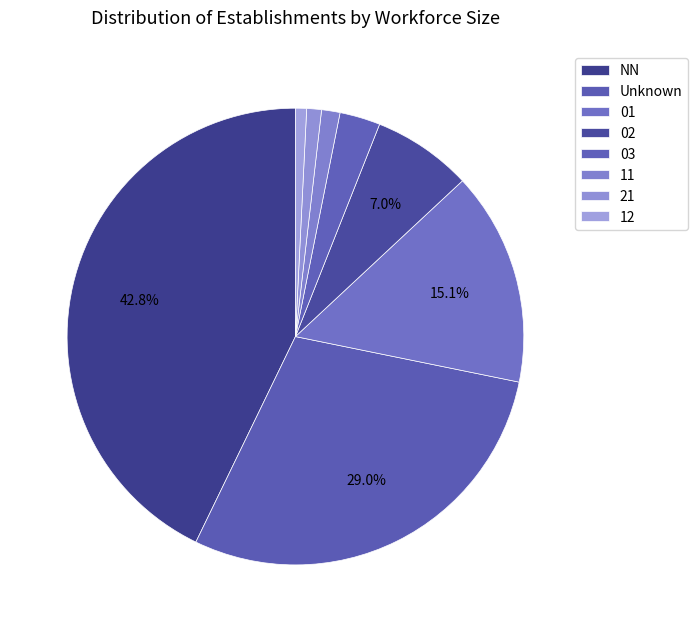

How many segments does this pie chart have?

8